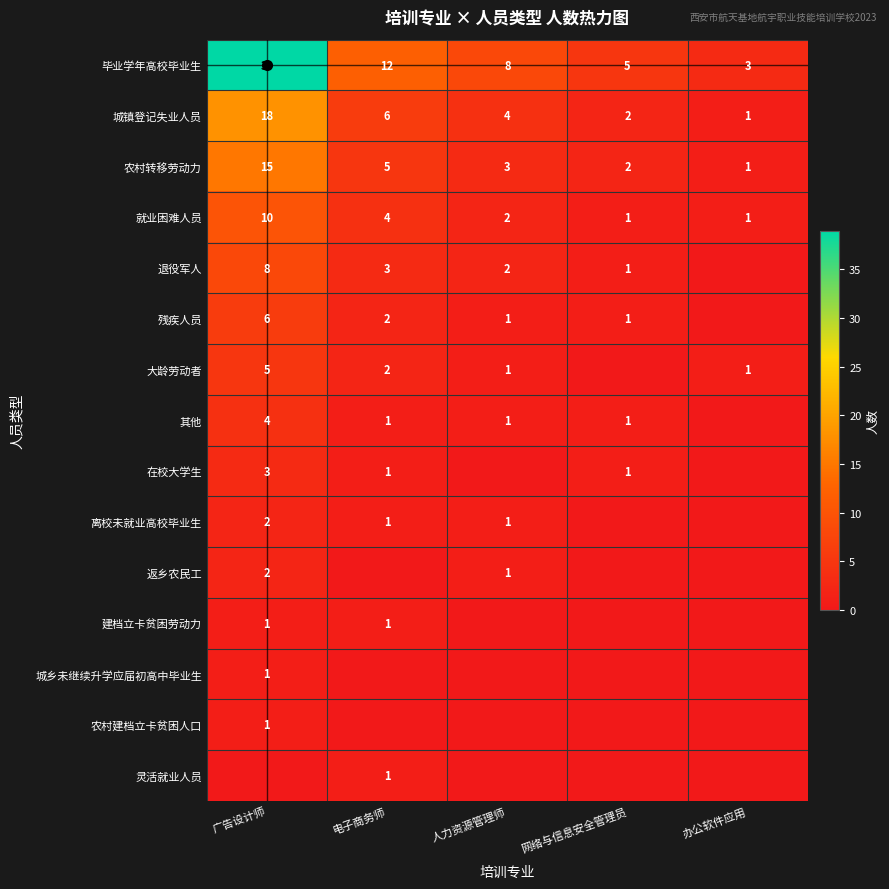

How many data points in 城镇登记失业人员 are above 4?

2